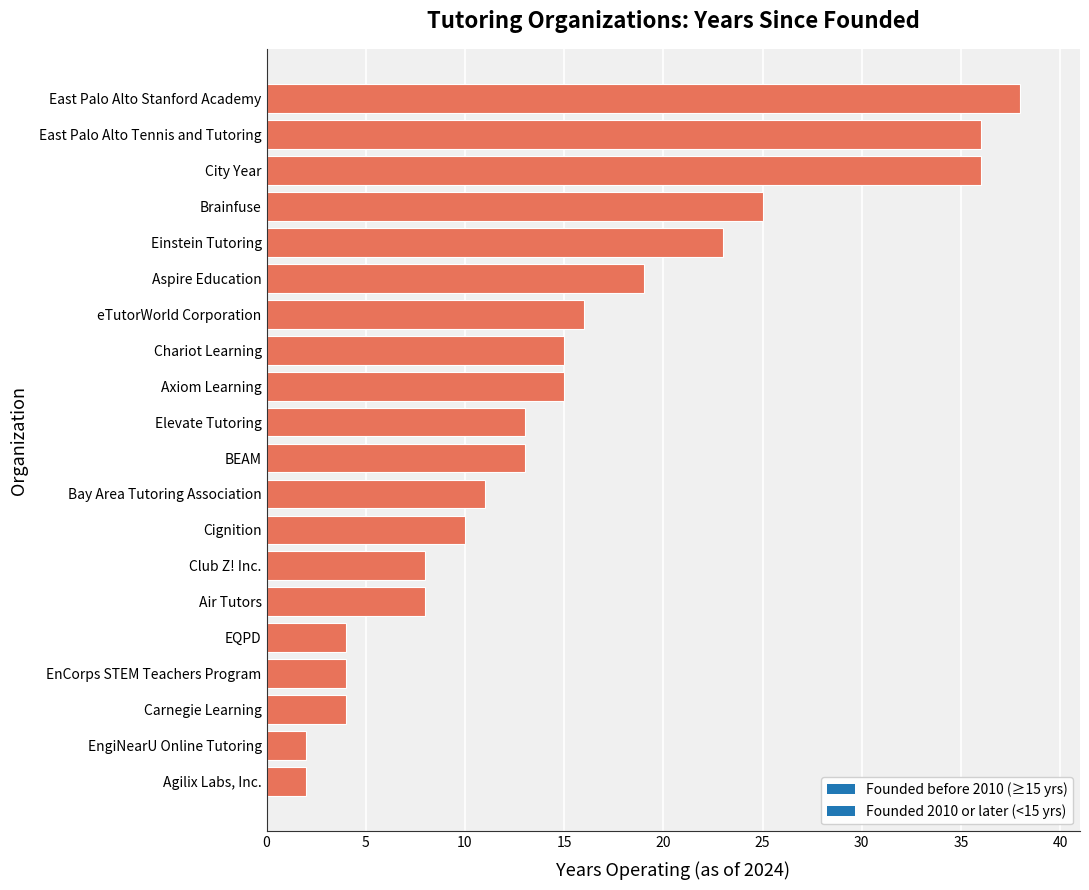

Does the chart contain any negative values?

No